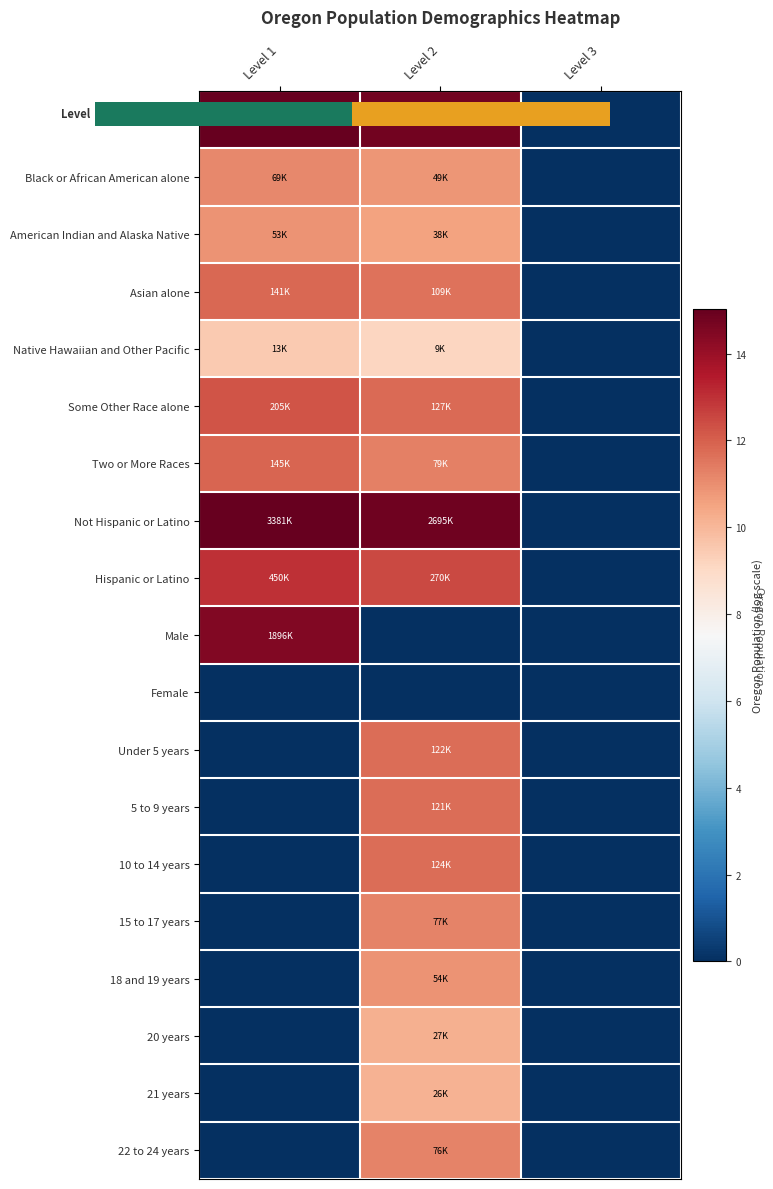

What is the sum of all White alone values?

23.2